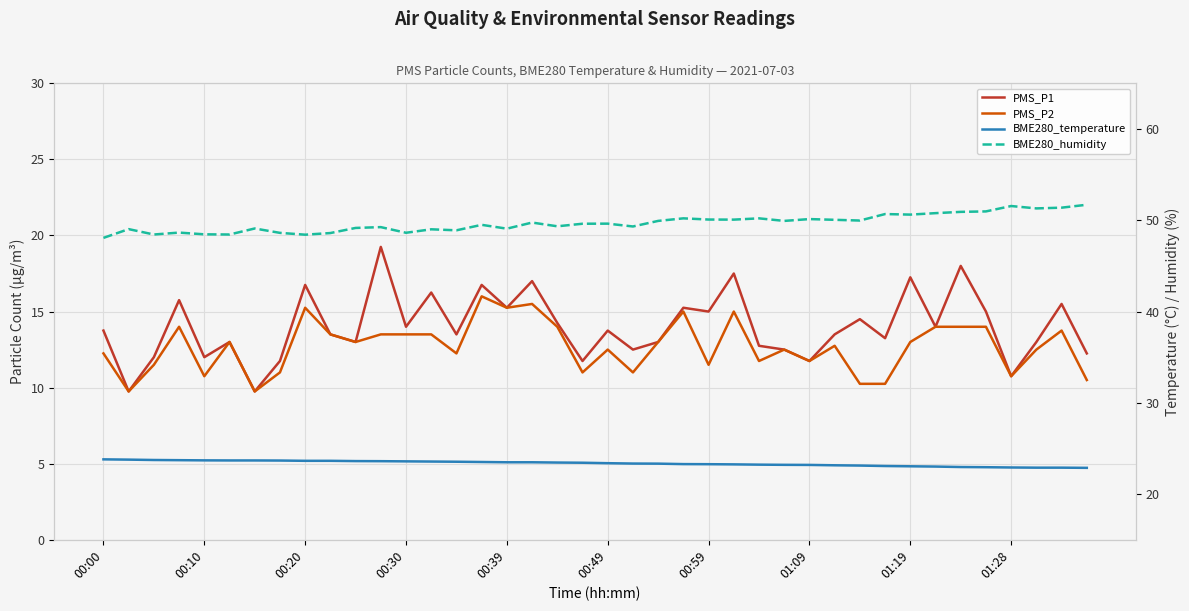

What is the greatest value displayed?

51.7